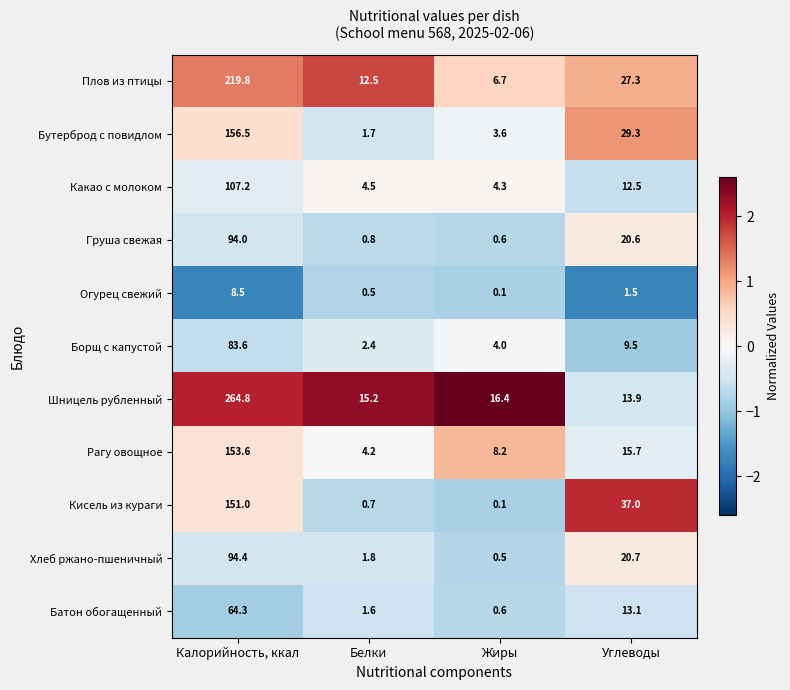

At which label does Огурец свежий first exceed 1?

Калорийность, ккал